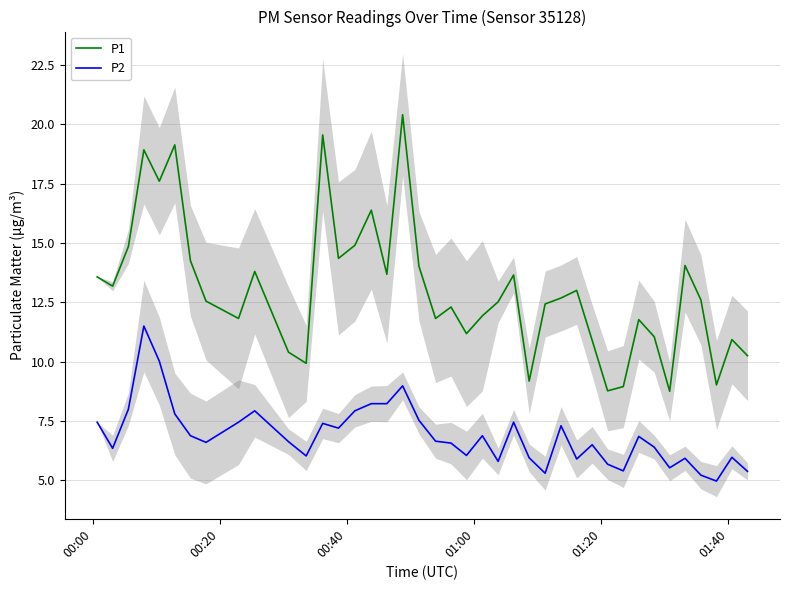

What is the maximum value for P1?

20.4